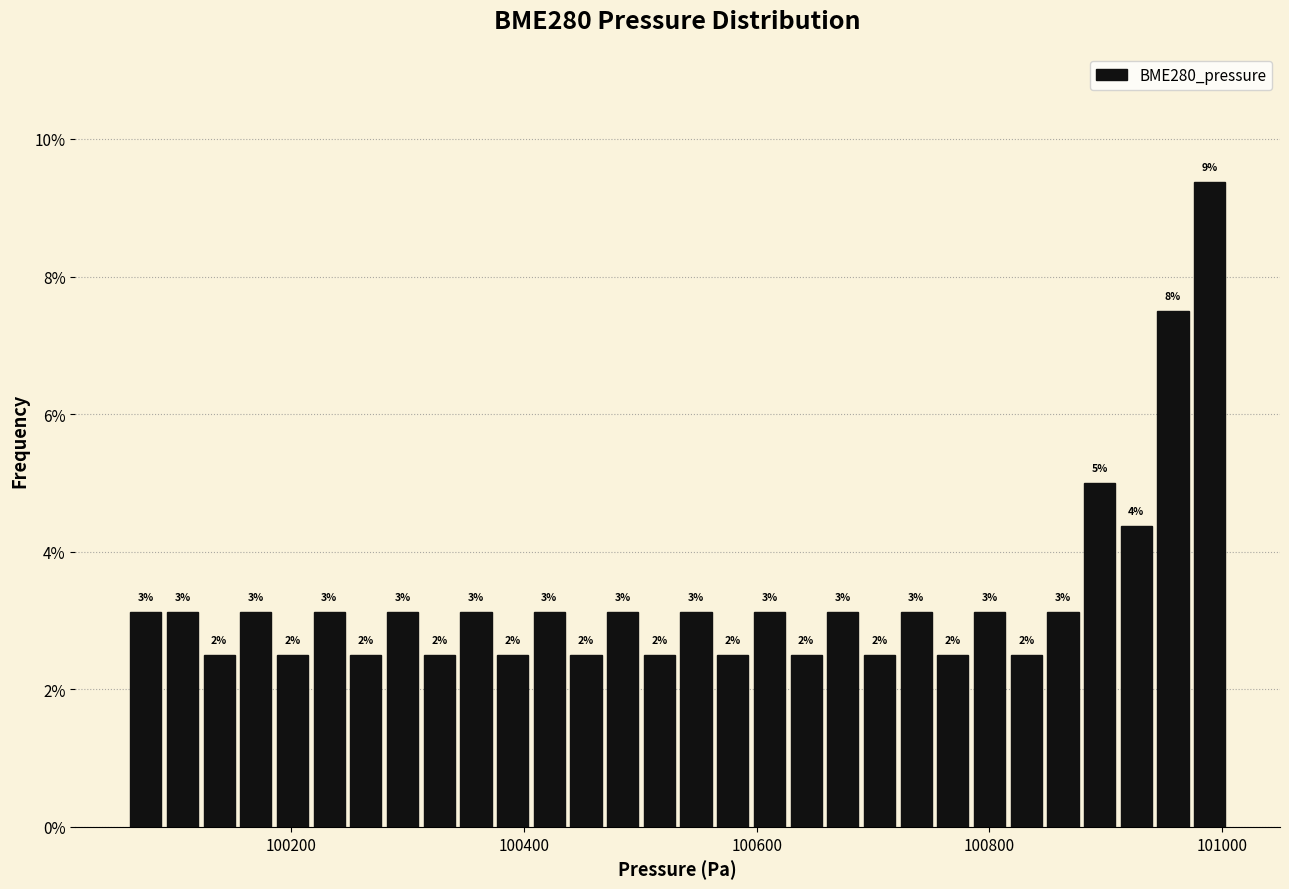

Around what value on the x-axis is the tallest bar? Give the approximate position of its centre, as read against the axis.

100980